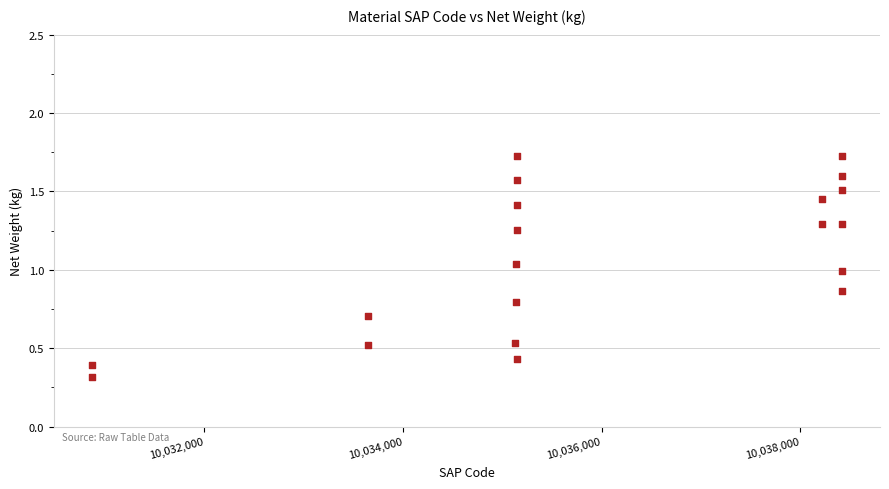

What is the range of X values (max minus min)?

7559.0